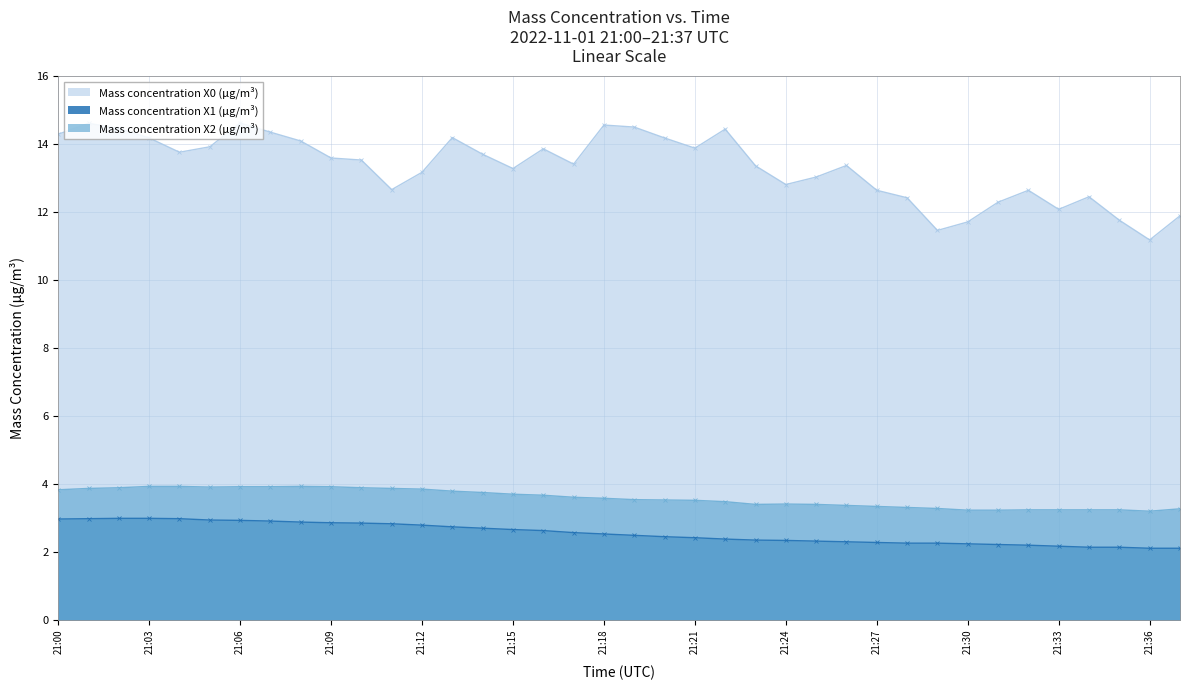

At which label is Mass concentration X0 (μg/m³) closest to 12?

21:33